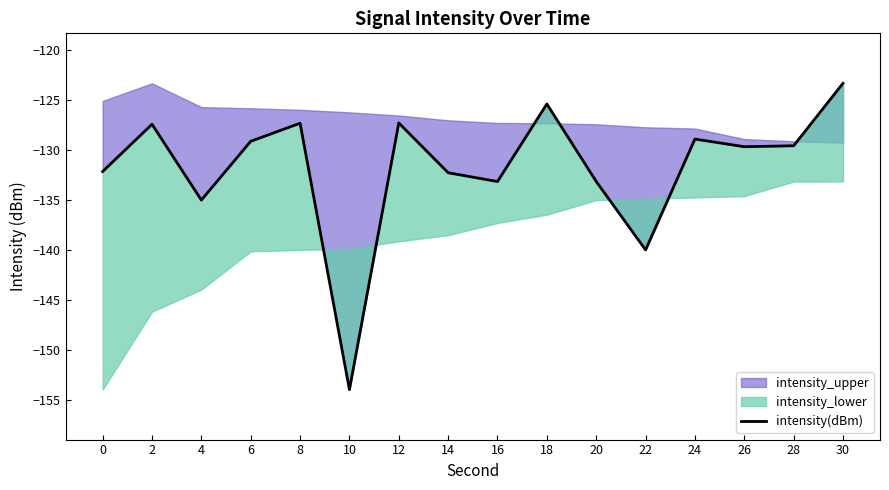

True or false: the data shows -191.0 at 0.

False